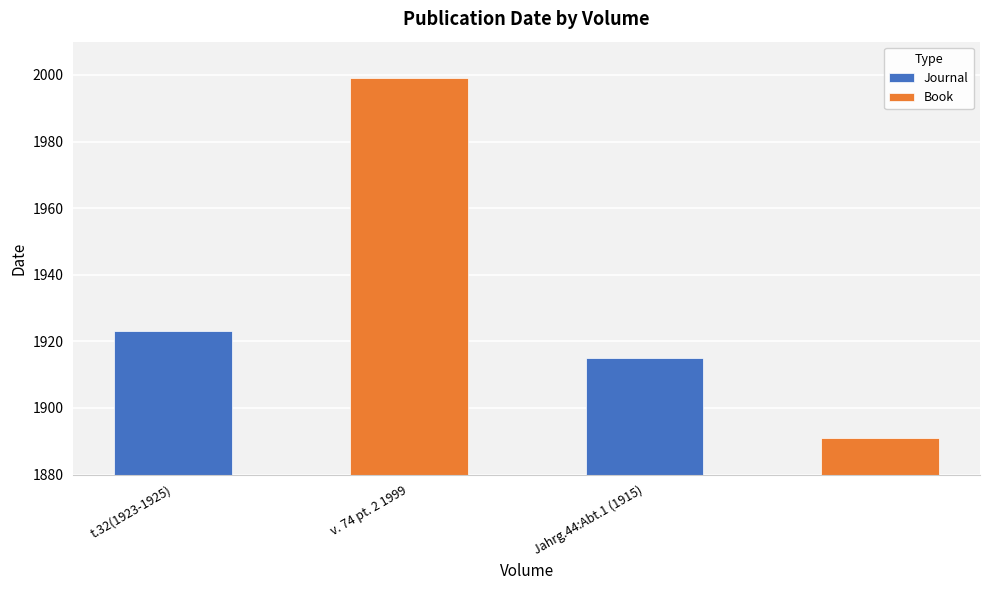

Reading left to right, what are all the values shown in this chart?

t.32(1923-1925)=1923	v. 74 pt. 2 1999=1999	Jahrg.44:Abt.1 (1915)=1915	=1891